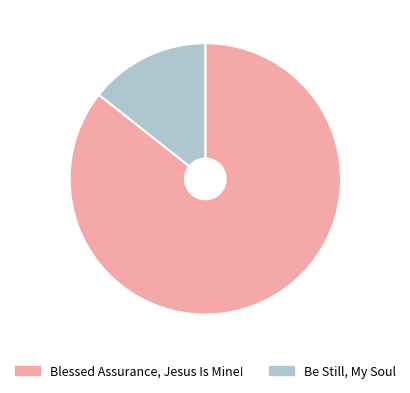

Does Be Still, My Soul account for over 50% of the chart?

No